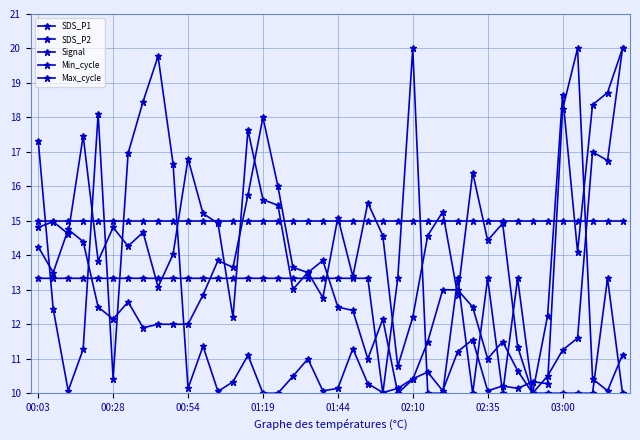

Reading left to right, list all the values displayed in this chart.

SDS_P1: 14.8	15.0	14.6	17.5	13.8	14.8	14.3	14.7	13.1	14.0	16.8	15.2	14.9	12.2	17.6	15.6	15.5	13.0	13.5	12.8	15.1	13.4	15.5	14.6	10.8	12.2	14.6	15.3	12.8	16.4	14.4	14.9	11.4	10.0	12.3	18.6	14.1	18.4	18.7	20.0
SDS_P2: 14.2	13.5	14.8	14.4	12.5	12.2	12.7	11.9	12.0	12.0	12.0	12.9	13.8	13.7	15.8	18.0	16.0	13.7	13.5	13.8	12.5	12.4	11.0	12.2	10.0	10.4	11.5	13.0	13.0	12.5	11.0	11.5	10.6	10.0	10.5	11.2	11.6	17.0	16.8	20.0
Signal: 13.3	13.3	13.3	13.3	13.3	13.3	13.3	13.3	13.3	13.3	13.3	13.3	13.3	13.3	13.3	13.3	13.3	13.3	13.3	13.3	13.3	13.3	13.3	10.0	13.3	20.0	10.0	10.0	13.3	10.0	13.3	10.0	13.3	10.0	10.0	10.0	10.0	10.0	13.3	10.0
Min_cycle: 15.0	15.0	15.0	15.0	15.0	15.0	15.0	15.0	15.0	15.0	15.0	15.0	15.0	15.0	15.0	15.0	15.0	15.0	15.0	15.0	15.0	15.0	15.0	15.0	15.0	15.0	15.0	15.0	15.0	15.0	15.0	15.0	15.0	15.0	15.0	15.0	15.0	15.0	15.0	15.0
Max_cycle: 17.3	12.4	10.1	11.3	18.1	10.4	17.0	18.5	19.8	16.7	10.1	11.4	10.1	10.3	11.1	10.0	10.0	10.5	11.0	10.1	10.1	11.3	10.3	10.0	10.1	10.4	10.6	10.1	11.2	11.6	10.1	10.2	10.1	10.3	10.3	18.2	20.0	10.4	10.1	11.1